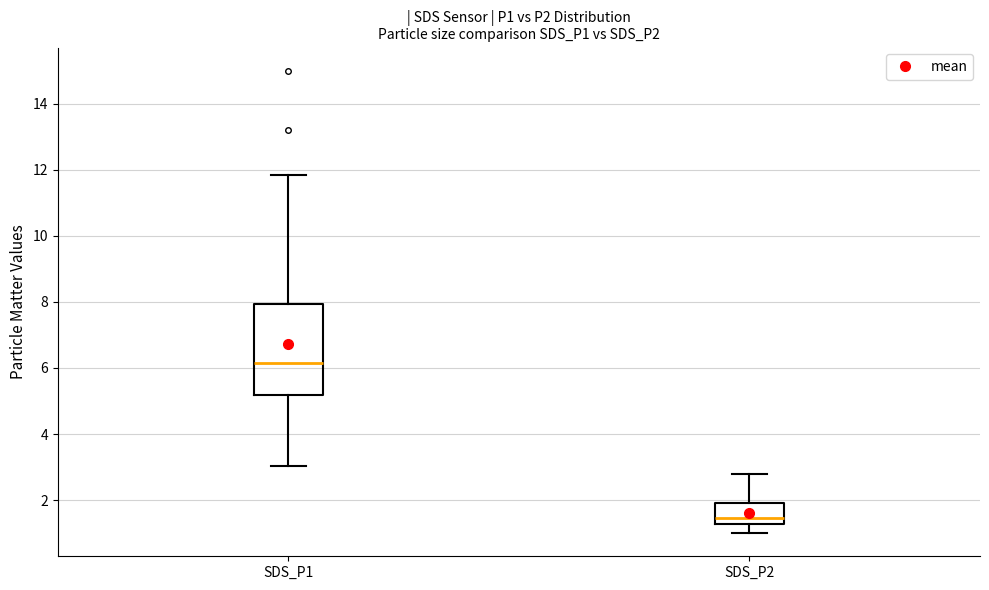

Reading left to right, read every box against the y-axis: the position of its median line, the range the box covers, and the ends of its whiskers. The values are not printed on the chart, so give them approximately, as read against the axis.

SDS_P1: median 6.2, box 5.2 to 8.0, whiskers 3.0 to 11.8
SDS_P2: median 1.4, box 1.2 to 2.0, whiskers 1.0 to 2.8